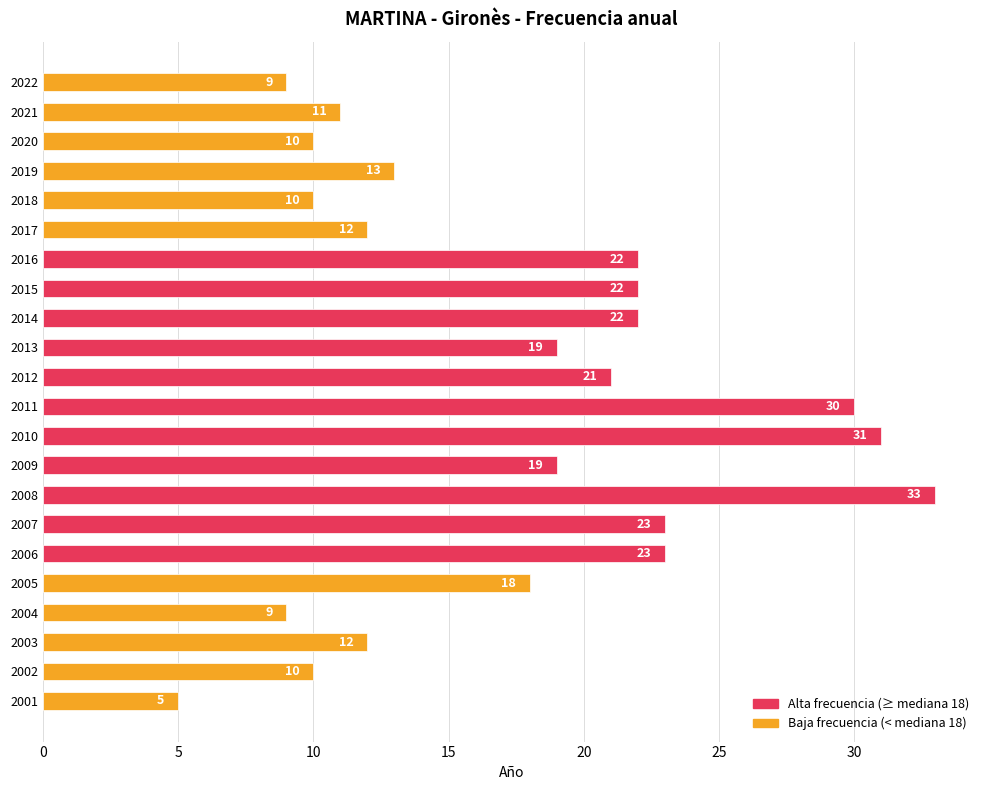

Reading top to bottom, list all the values displayed in this chart.

2022=9	2021=11	2020=10	2019=13	2018=10	2017=12	2016=22	2015=22	2014=22	2013=19	2012=21	2011=30	2010=31	2009=19	2008=33	2007=23	2006=23	2005=18	2004=9	2003=12	2002=10	2001=5